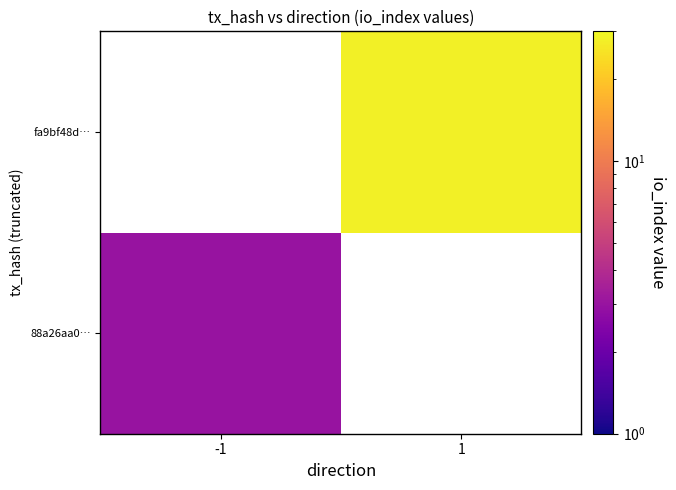

True or false: fa9bf48d… has a value of 28.0 at 1.

True